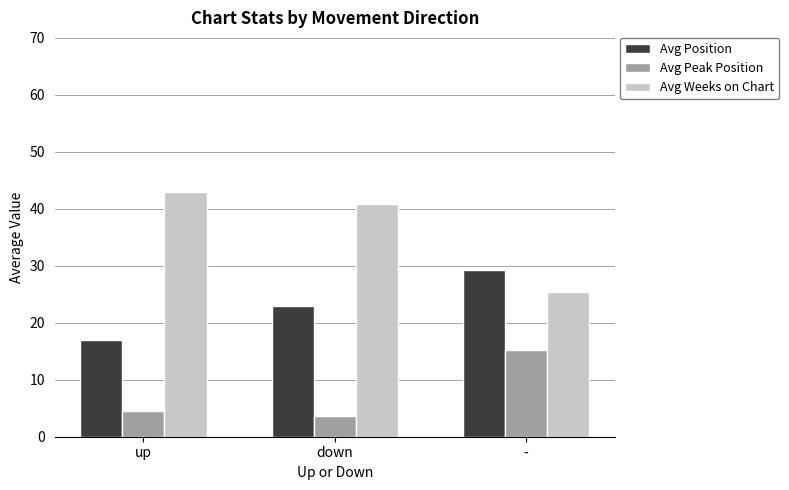

What is the difference between the maximum and minimum values in the Avg Peak Position series?

11.7